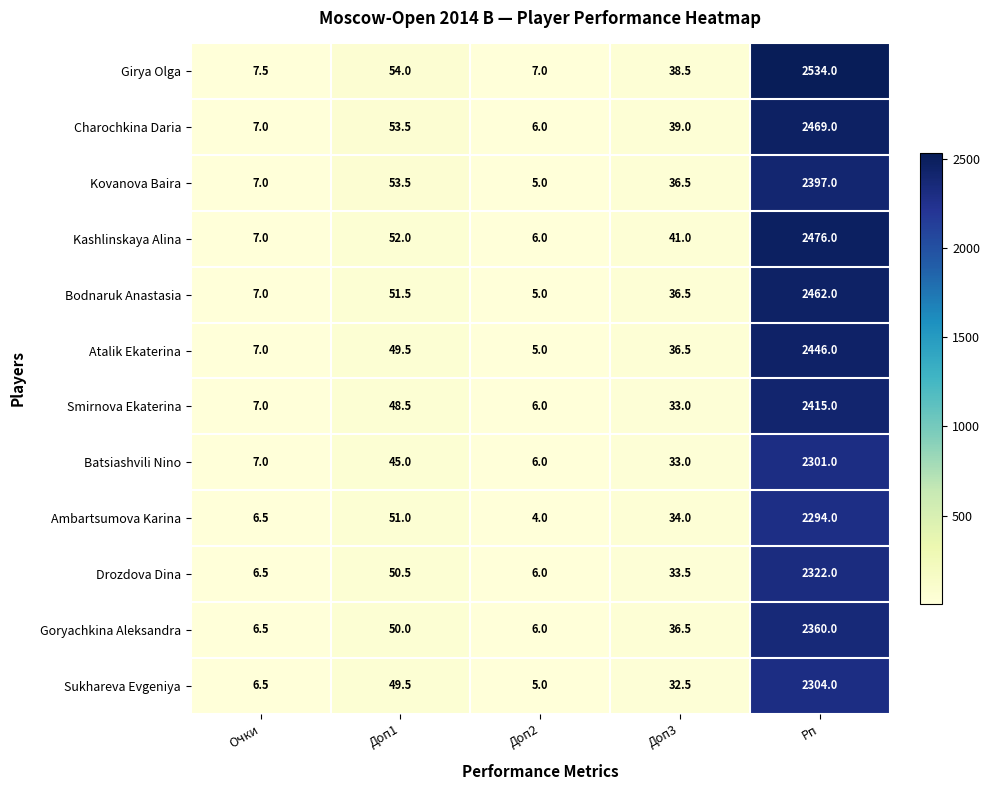

What is the difference between the Sukhareva Evgeniya values at Очки and Доп3?

26.0